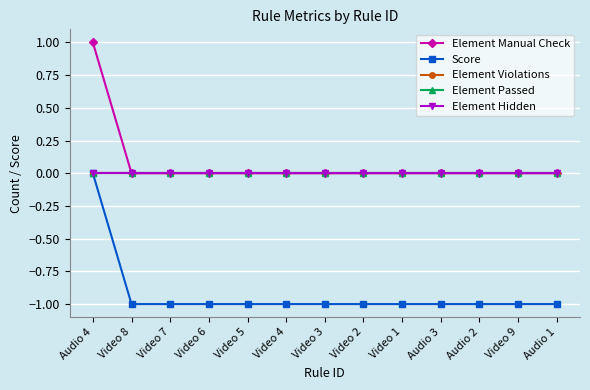

Count the Element Manual Check values in the range 0 to 1.

13